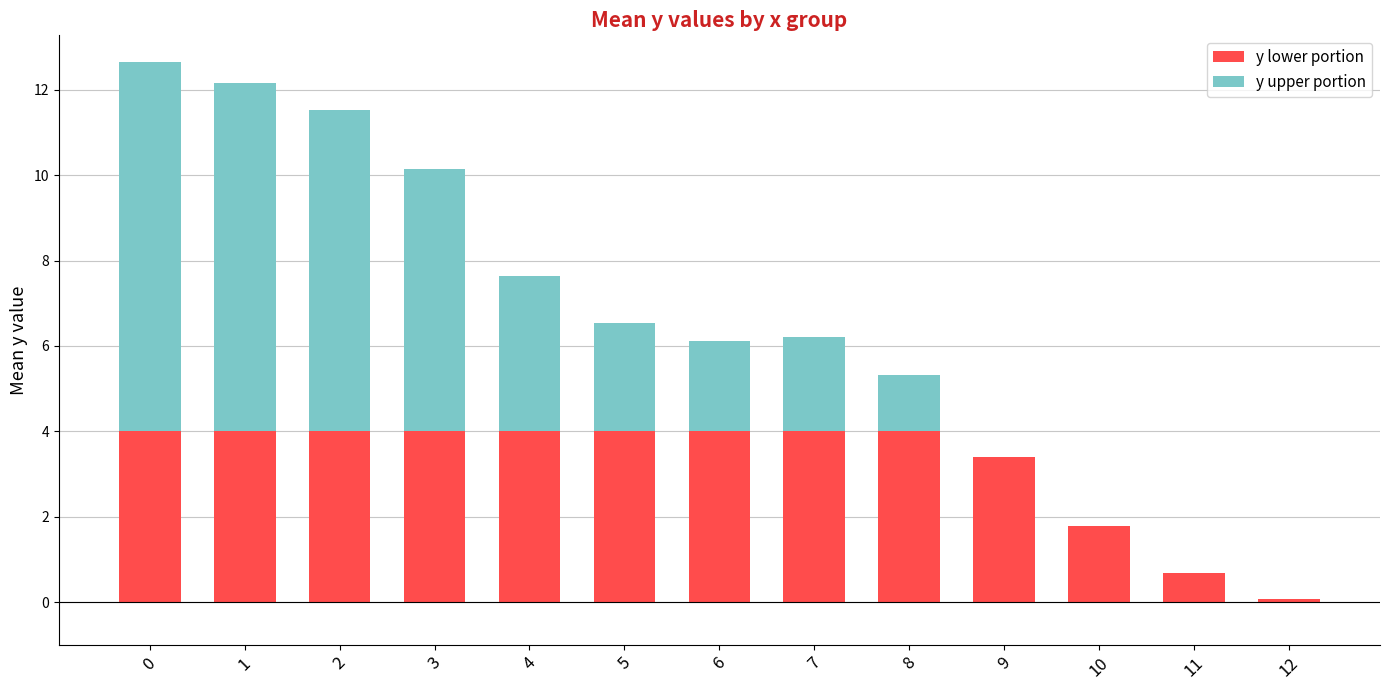

Does the chart contain stacked bars?

Yes